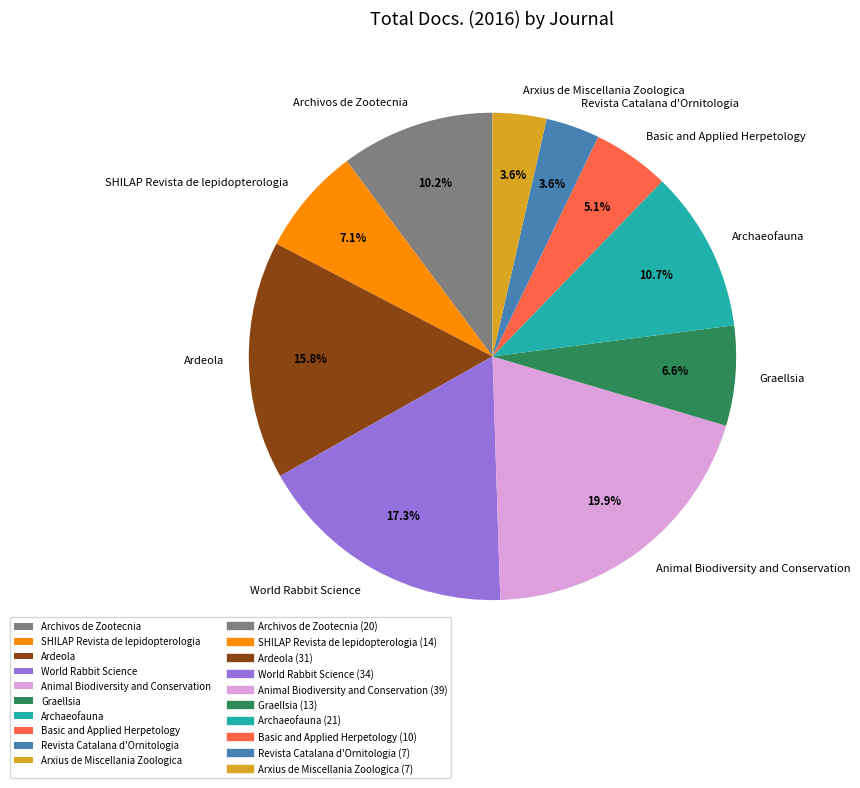

Is SHILAP Revista de lepidopterologia the majority of the pie?

No